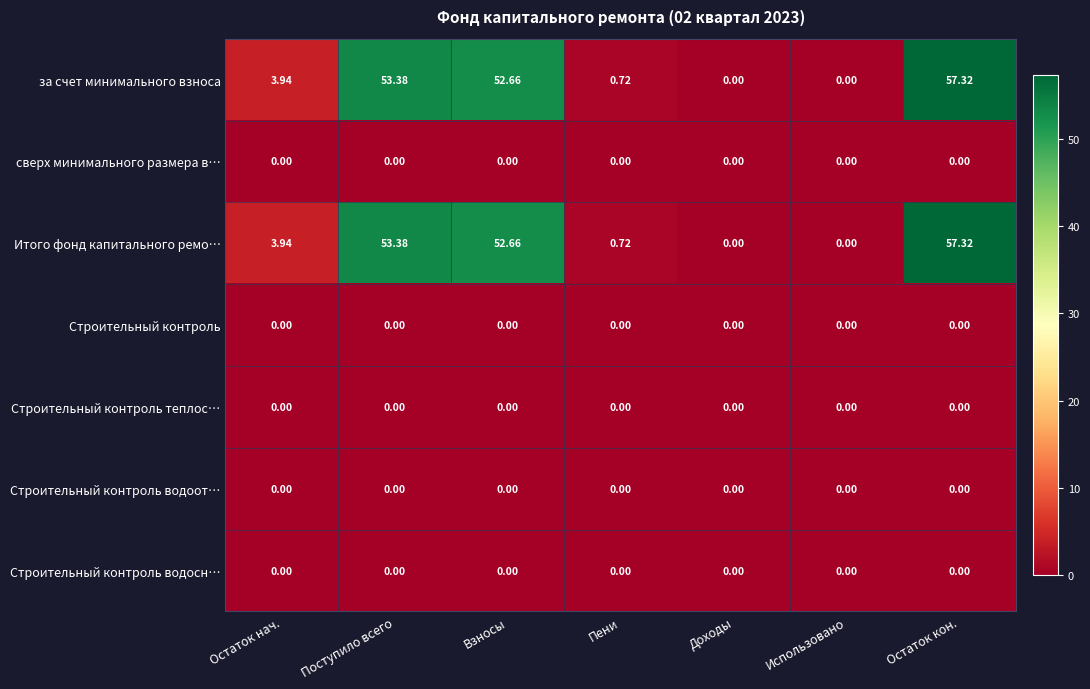

Which category has the highest value across all series?

Остаток кон.